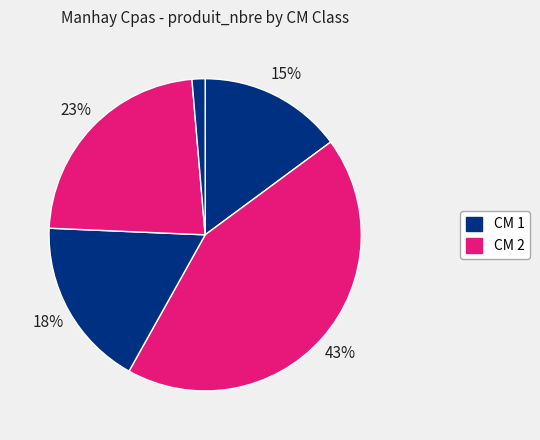

Rank the categories by value from lowest to highest.

5, 1, 3, 4, 2